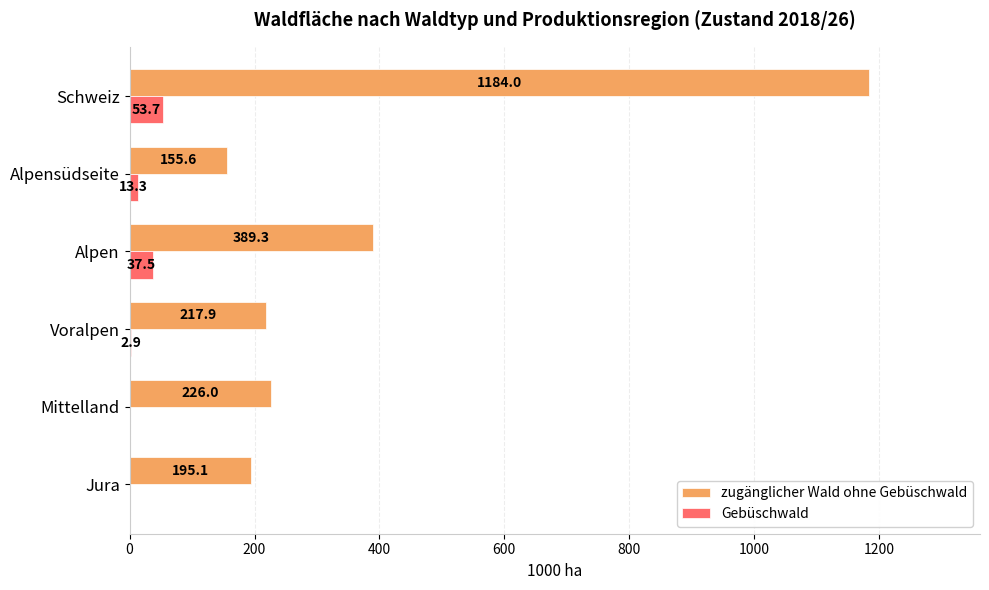

The value of Gebüschwald at Jura is 0.0. True or false?

True